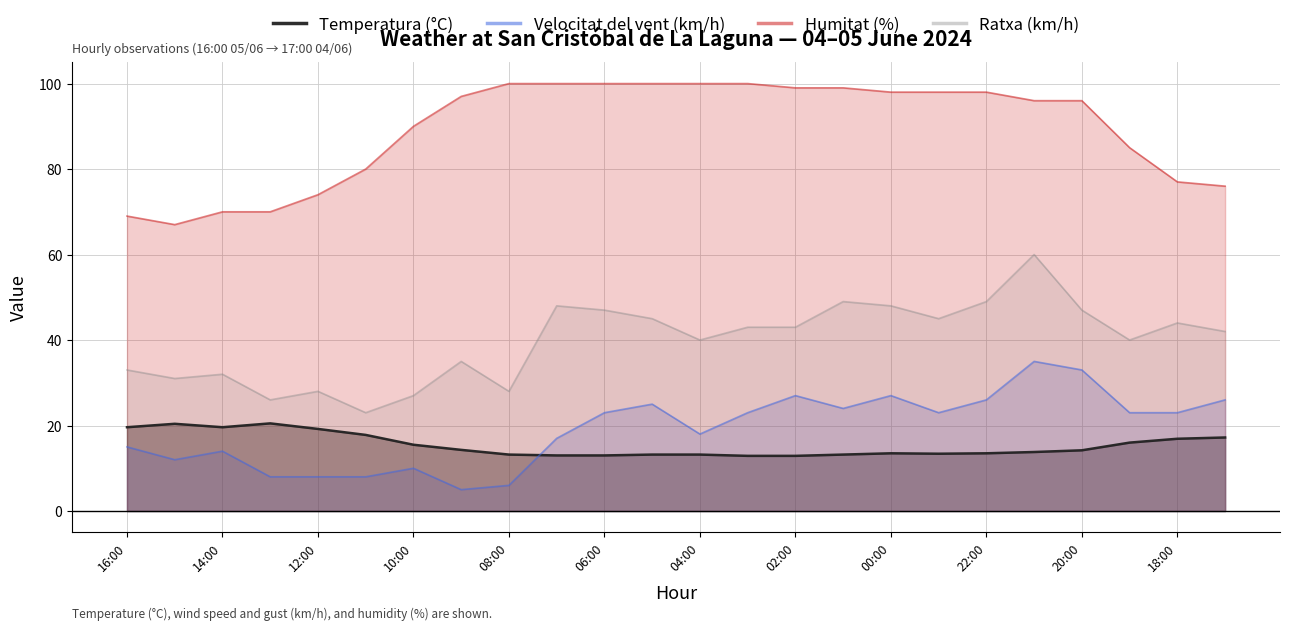

How many values in the Temperatura (°C) series are below 14?

12